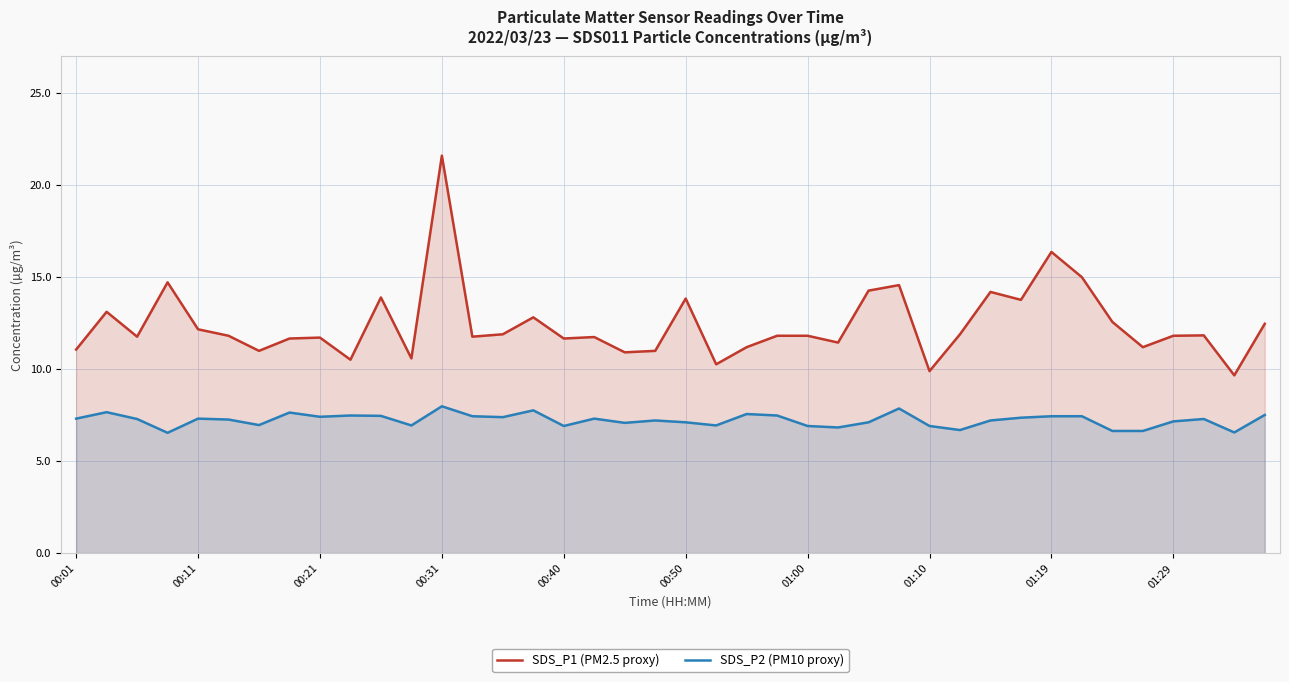

The SDS_P1 (PM2.5 proxy) series shows 12.2 at 00:11. True or false?

True